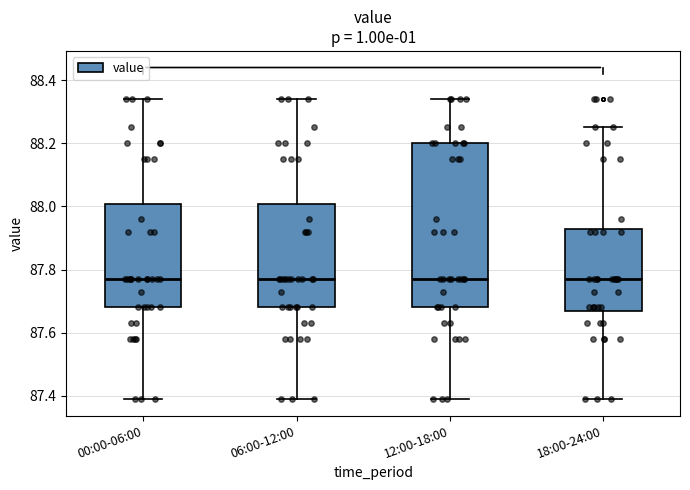

Where does the lower whisker of the box for 18:00-24:00 end on the y-axis? The values are not printed on the chart, so give them approximately, as read against the axis.

87.40